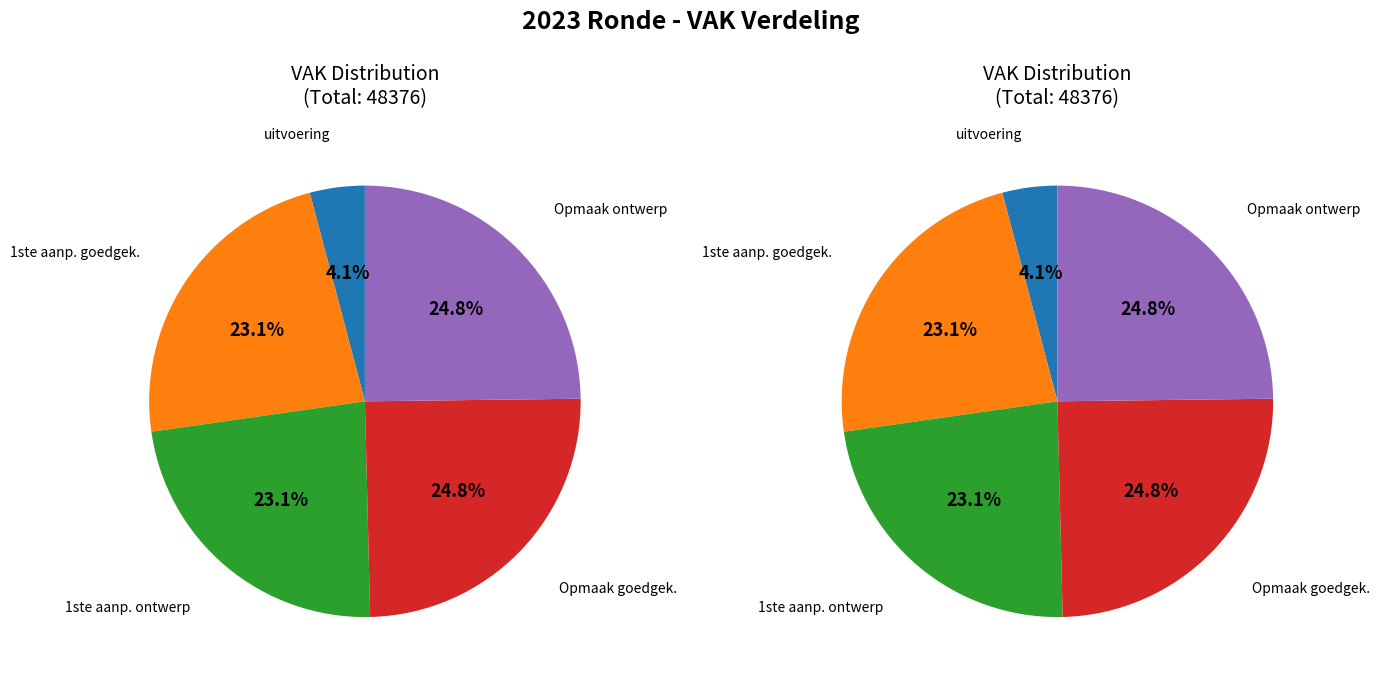

Does any single category account for the majority?

No